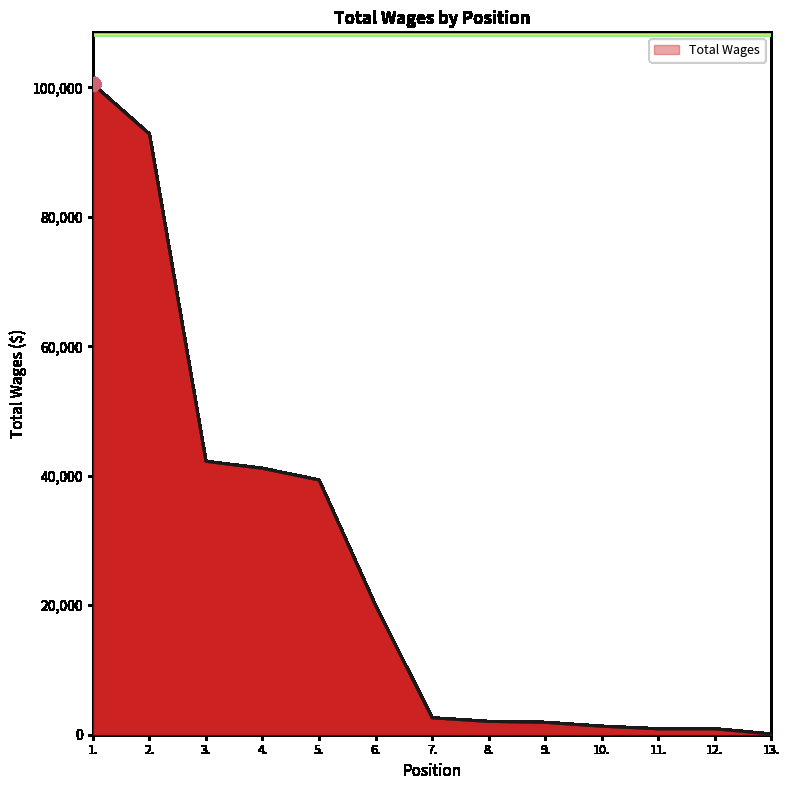

What is the maximum value shown in the chart?

100463